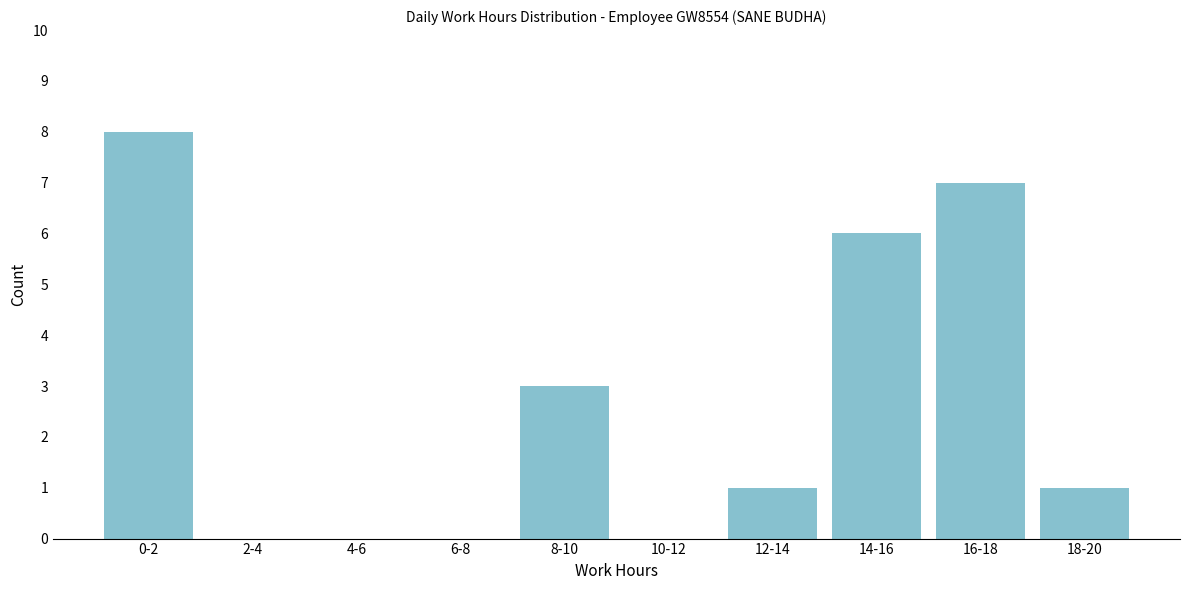

Reading left to right, extract all data points from this chart.

0-2=8	2-4=0	4-6=0	6-8=0	8-10=3	10-12=0	12-14=1	14-16=6	16-18=7	18-20=1